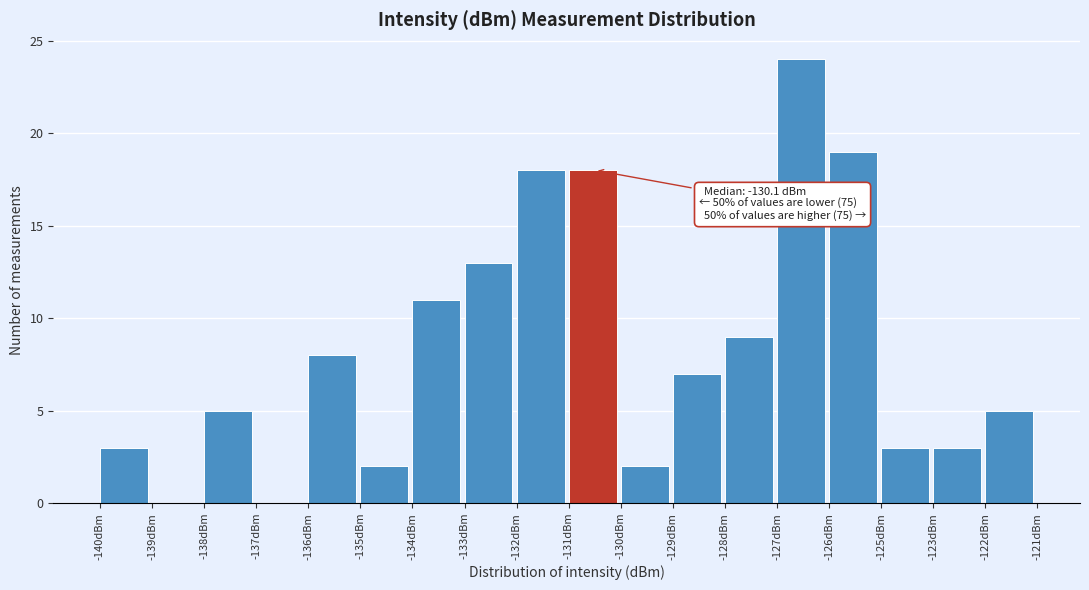

Reading left to right, transcribe all the data shown in this chart.

-140dBm=3	-139dBm=0	-138dBm=5	-137dBm=0	-136dBm=8	-135dBm=2	-134dBm=11	-133dBm=13	-132dBm=18	-131dBm=18	-130dBm=2	-129dBm=7	-128dBm=9	-127dBm=24	-126dBm=19	-125dBm=3	-123dBm=3	-122dBm=5